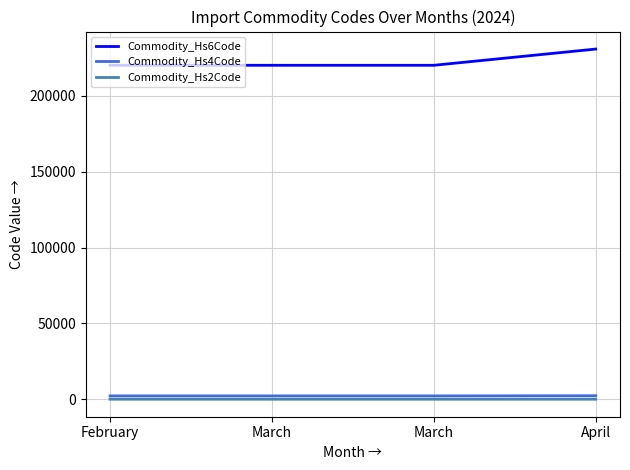

List the series in order of their peak value, highest first.

Commodity_Hs6Code, Commodity_Hs4Code, Commodity_Hs2Code